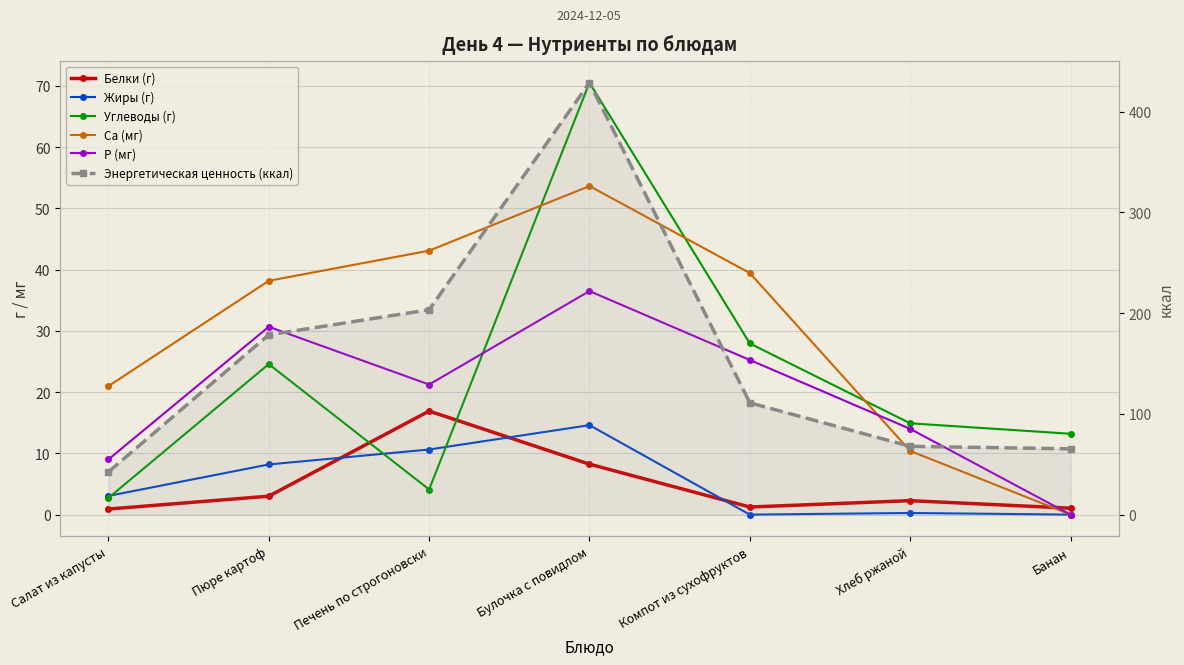

Read the Энергетическая ценность (ккал) value at Хлеб ржаной.

67.8